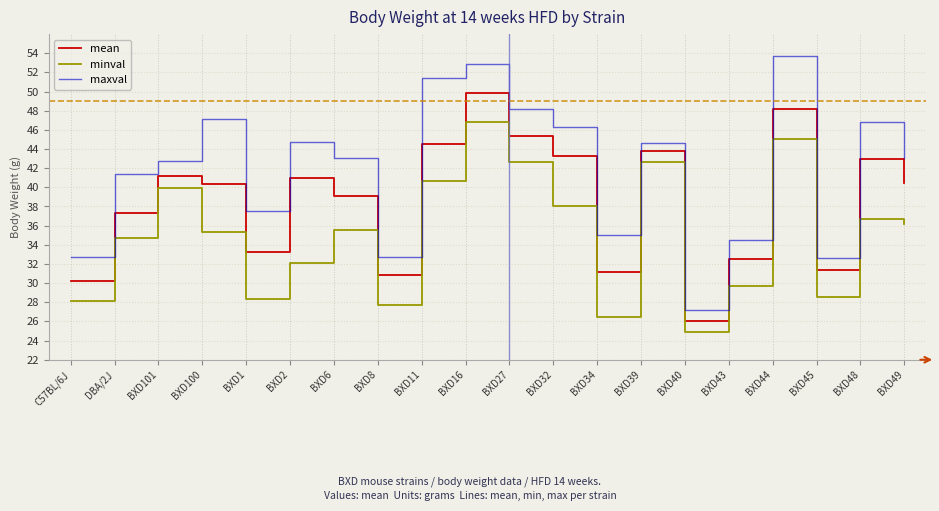

At BXD1, list the series in order from largest to smallest.

maxval, mean, minval